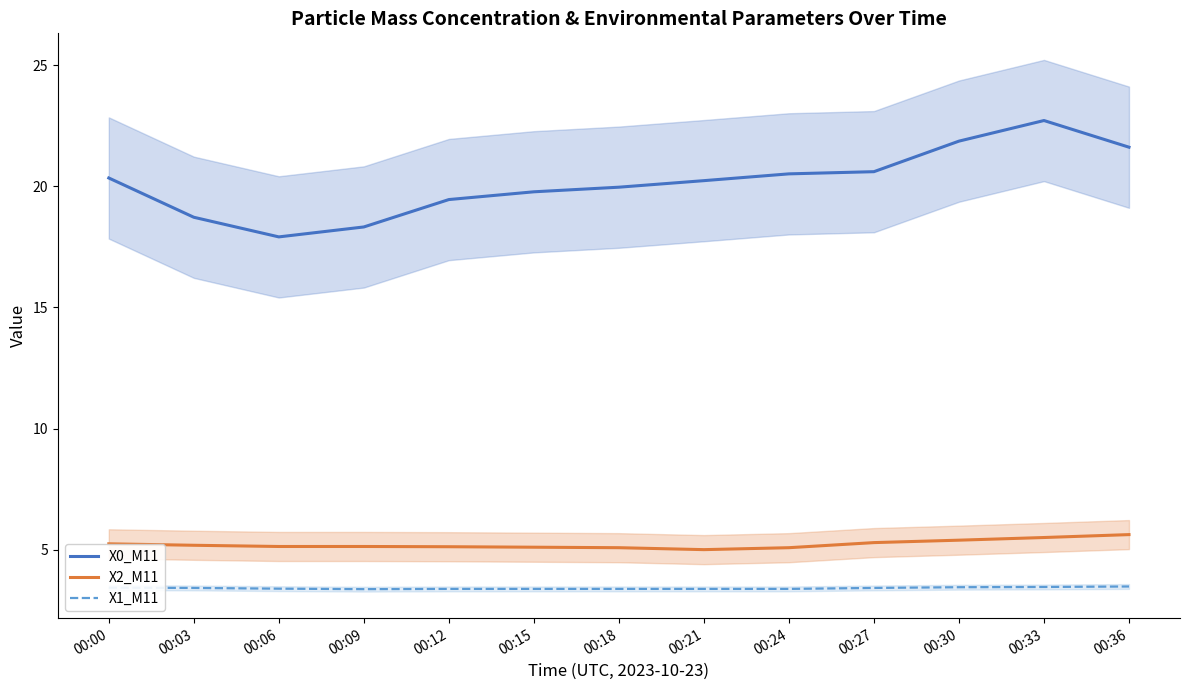

What is the difference between the X1_M11 values at 00:15 and 00:30?

0.1